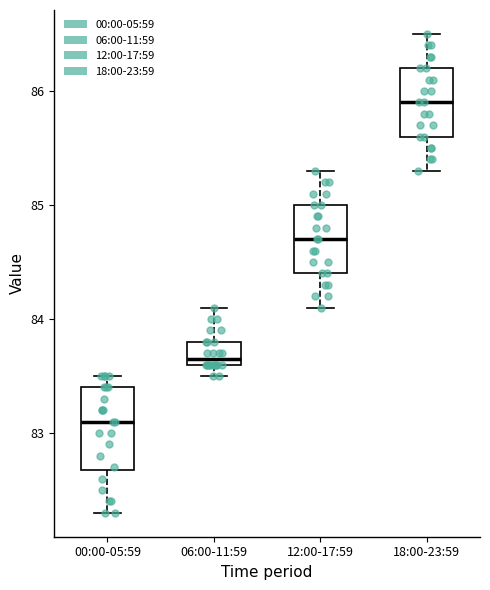

Where does the upper whisker of the box for 06:00-11:59 end on the y-axis? The values are not printed on the chart, so give them approximately, as read against the axis.

84.1